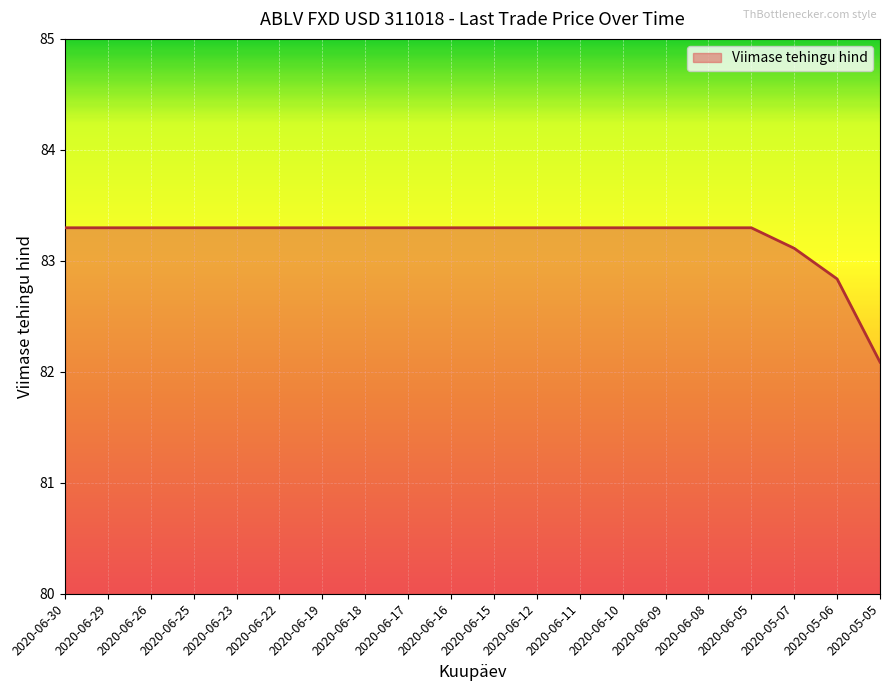

The chart shows a value of 83.3 at 2020-06-05. True or false?

True